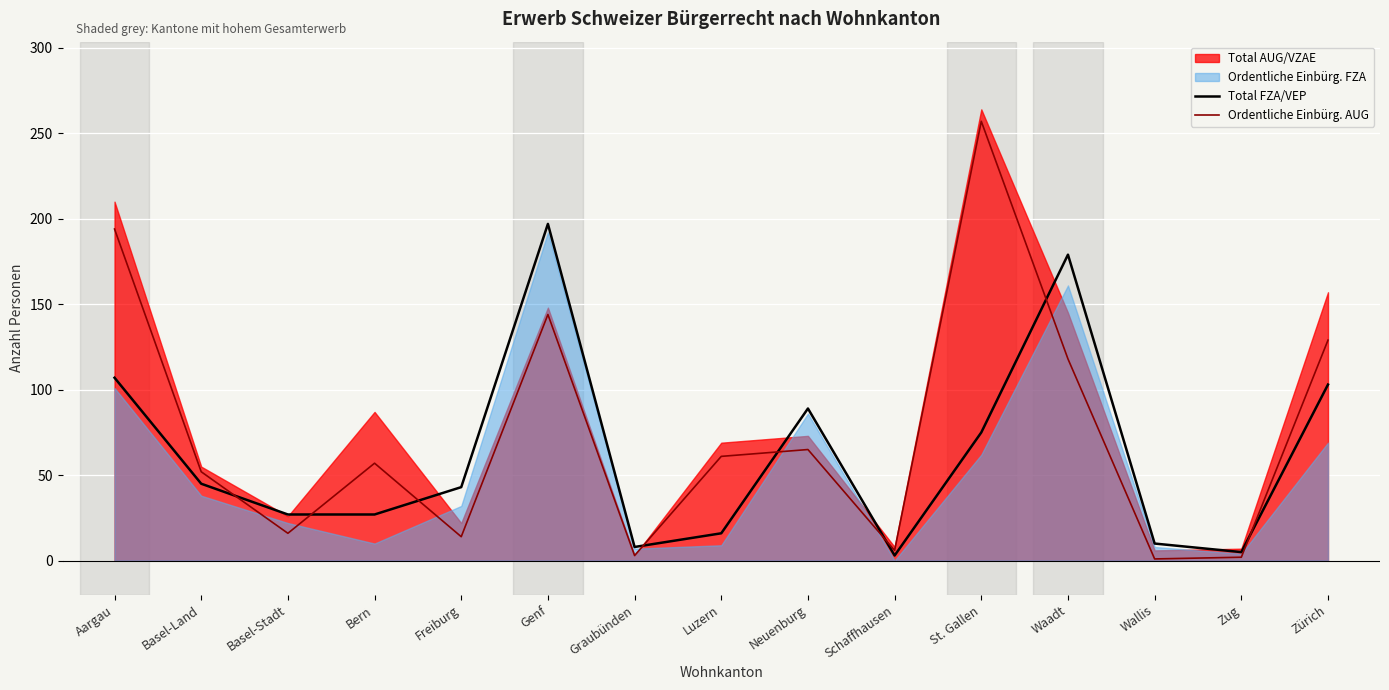

Between Basel-Stadt and Luzern, which series saw the biggest shift?

Ordentliche Einbürg. AUG